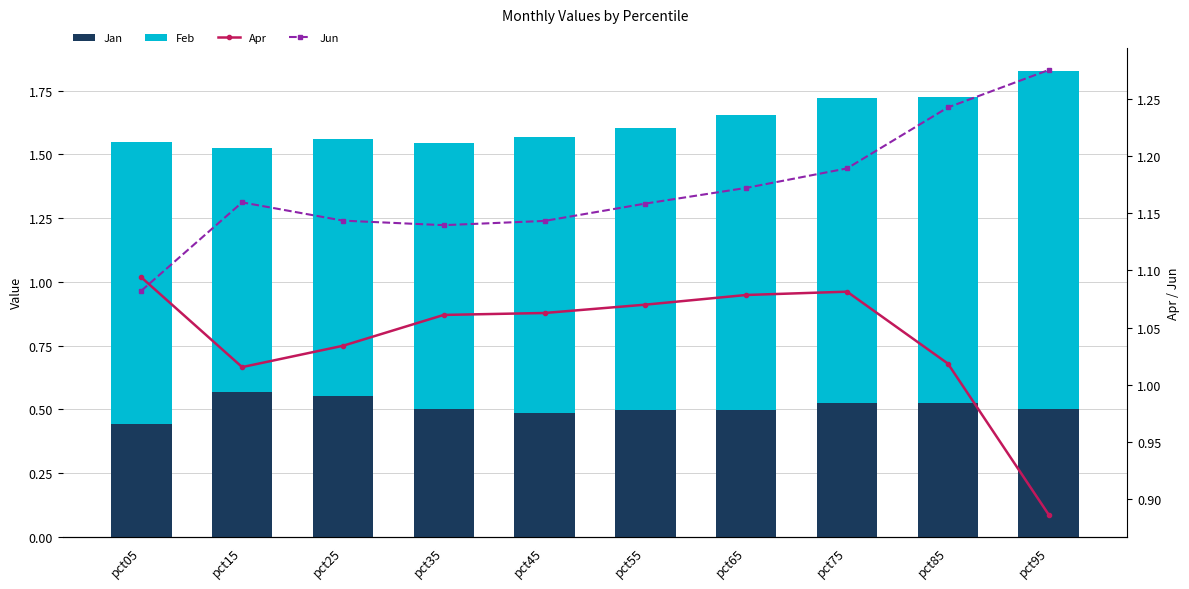

What is the approximate value of Feb at pct45?

1.1